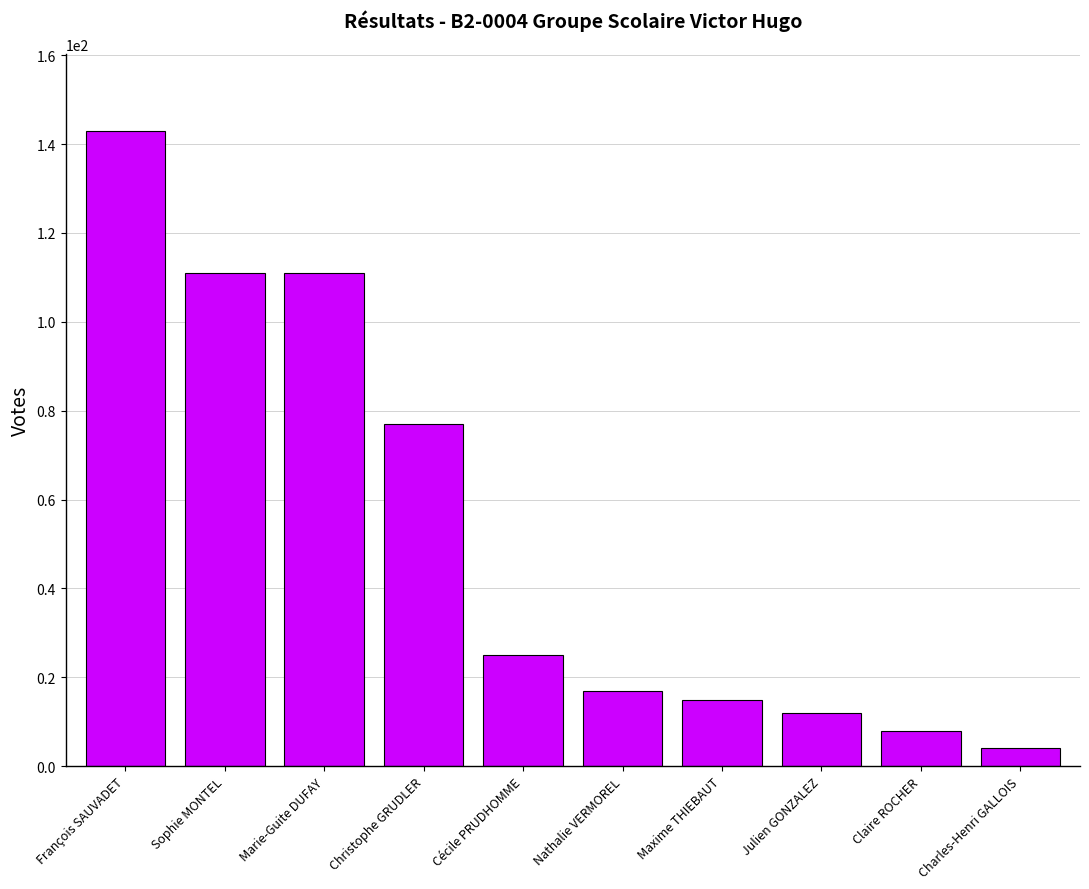

At which label does the data first exceed 25?

François SAUVADET